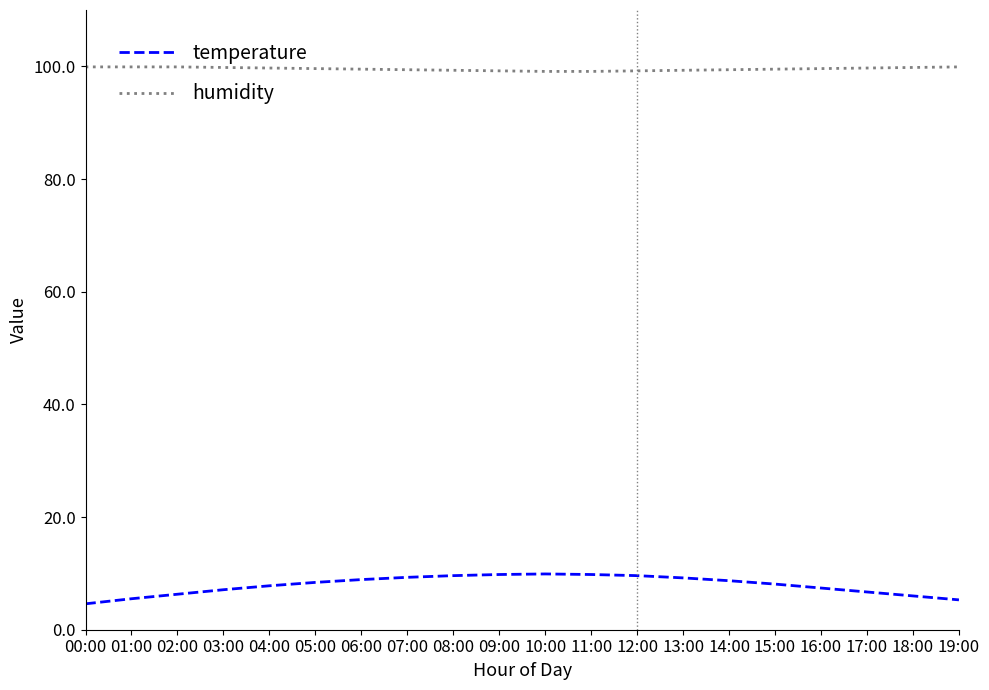

The value of humidity at 01:00 is 99.9. True or false?

True